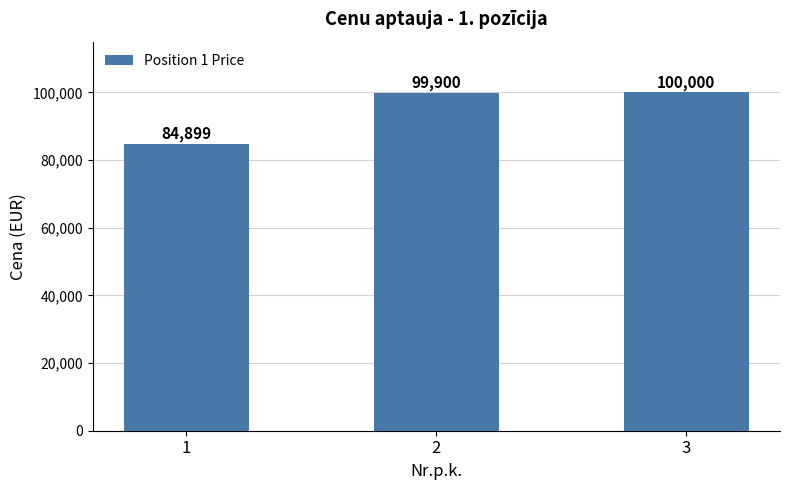

Reading right to left, list all the values displayed in this chart.

3=100000	2=99900	1=84899